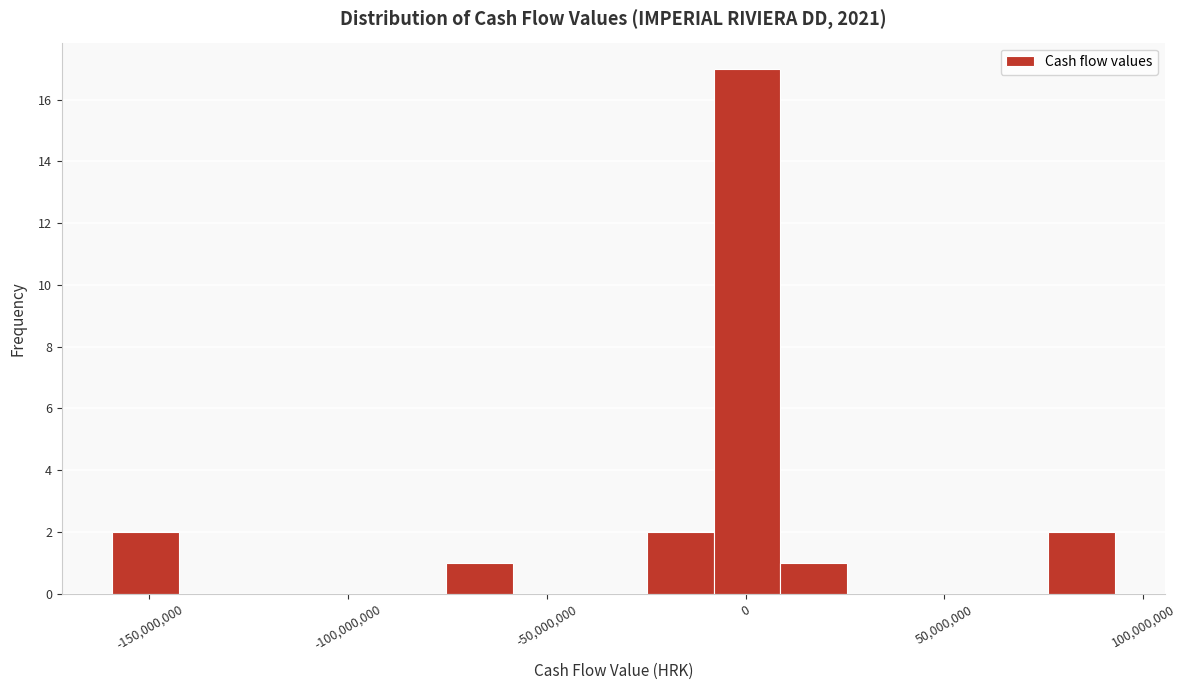

Around what value on the x-axis is the tallest bar? Give the approximate position of its centre, as read against the axis.

0